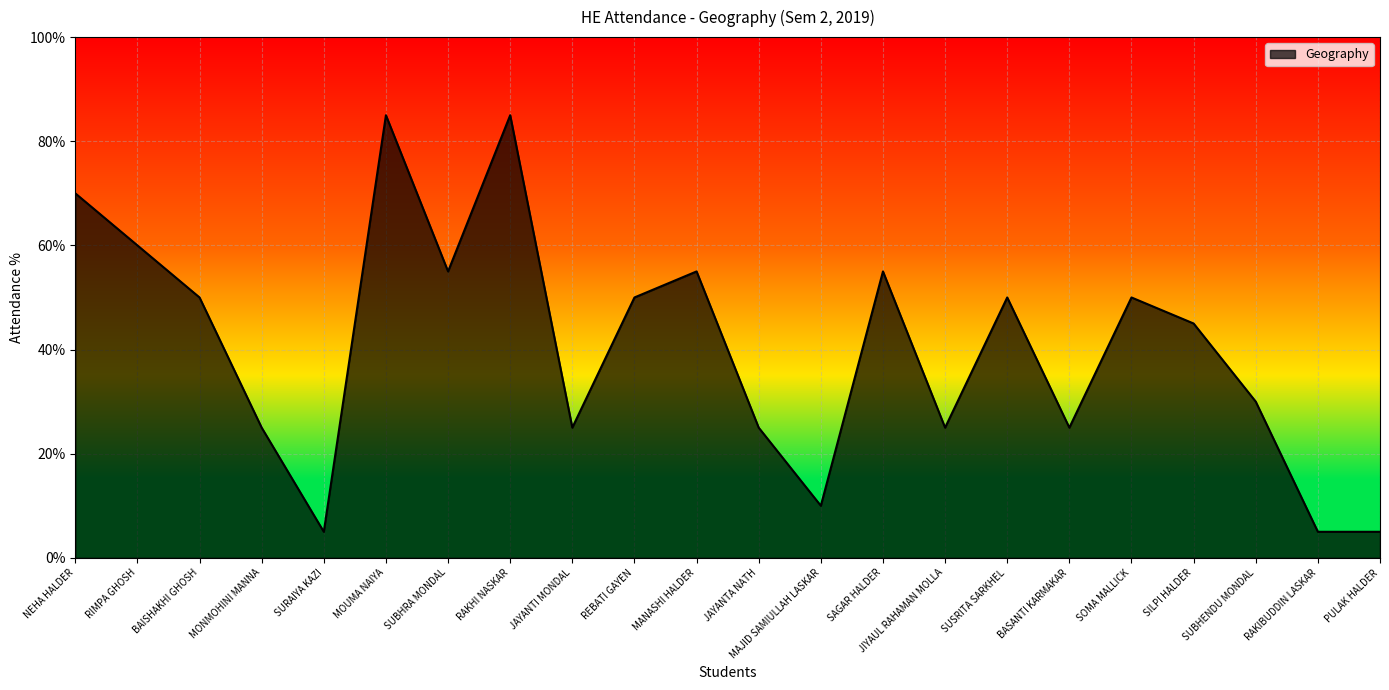

What position from the right is SUBHENDU MONDAL?

3